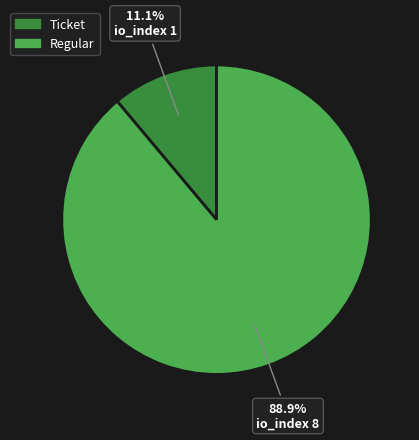

Which slice is the largest?

Regular